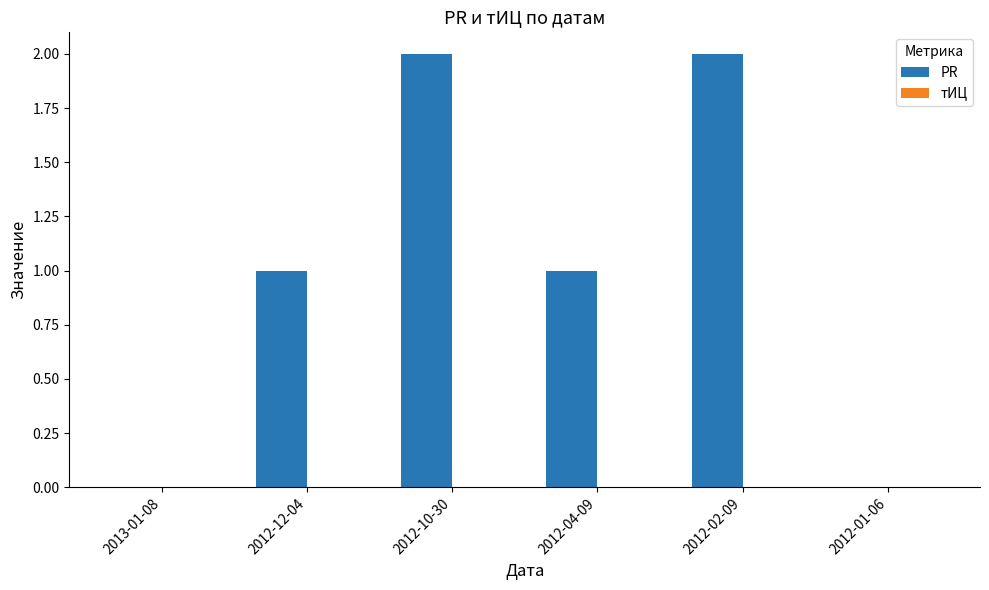

Which has a higher value, 2012-02-09 or 2012-04-09?

2012-02-09